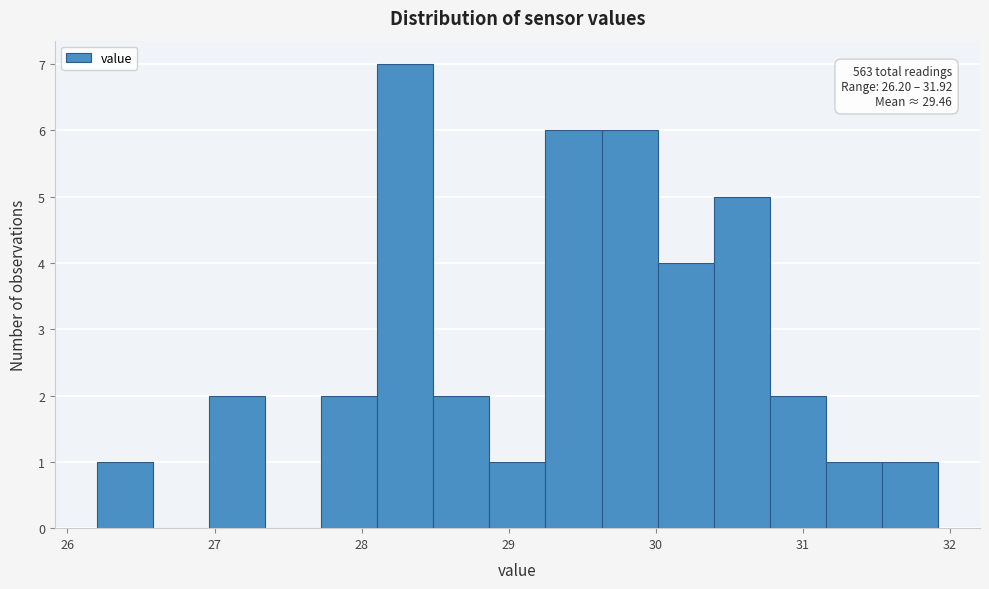

Around what value on the x-axis is the tallest bar? Give the approximate position of its centre, as read against the axis.

28.3